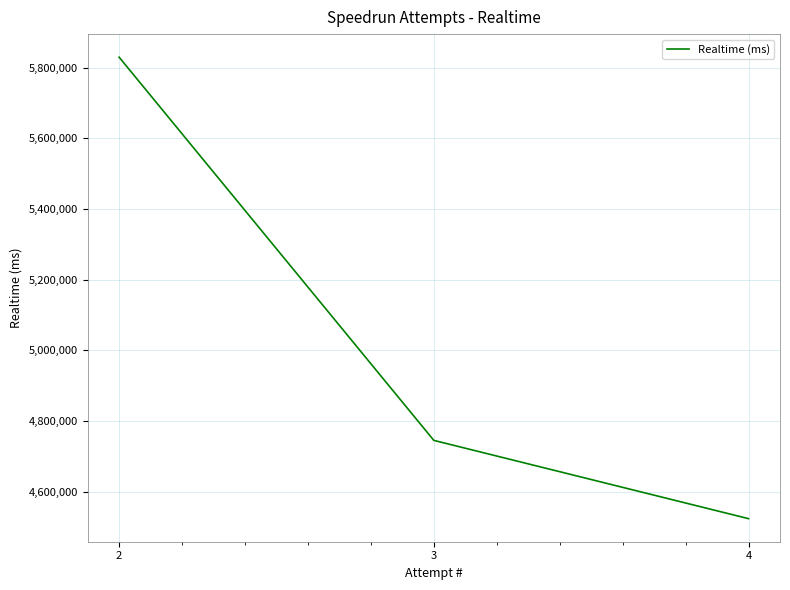

At which category does the chart reach its peak across all series?

2